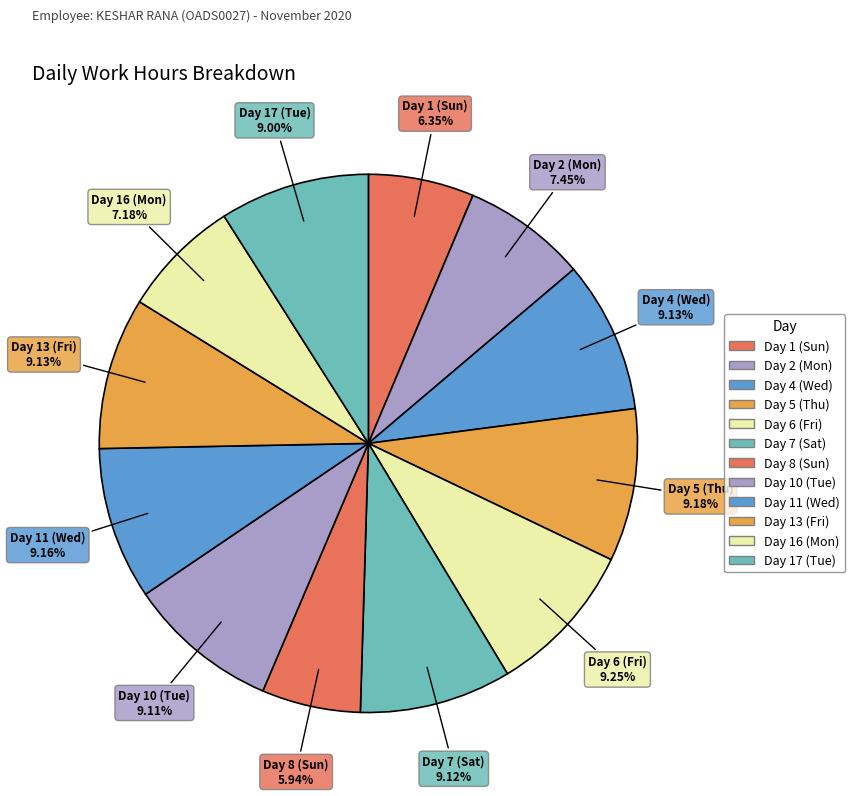

Combined, do Day 13 (Fri) and Day 8 (Sun) account for over 50%?

No